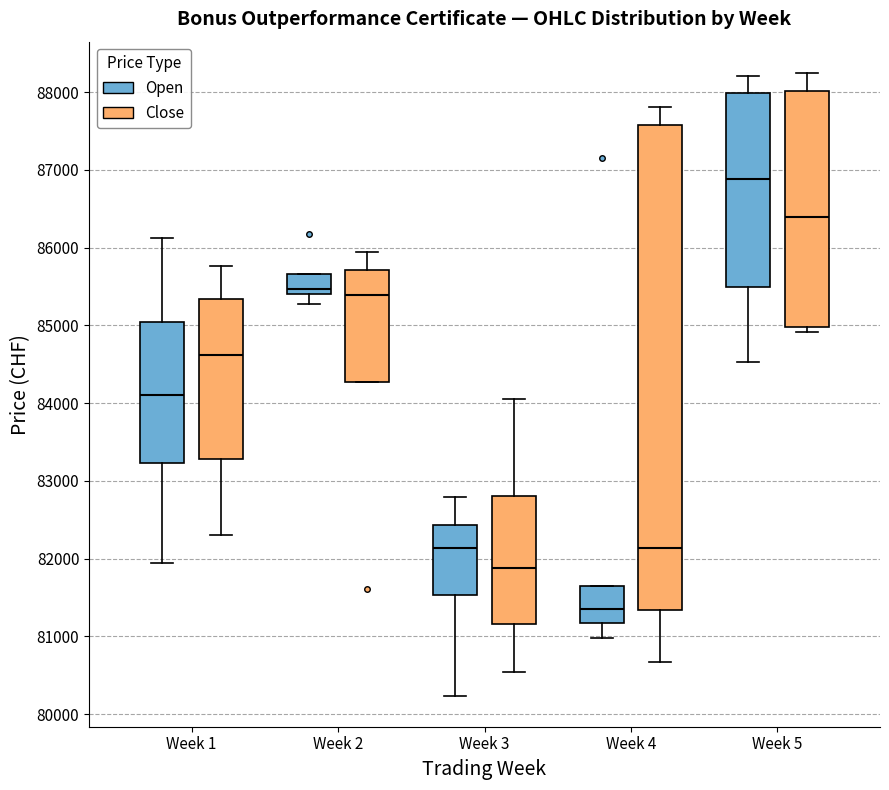

Reading left to right, read every box against the y-axis: the position of its median line, the range the box covers, and the ends of its whiskers. The values are not printed on the chart, so give them approximately, as read against the axis.

Week 1 (Open): median 84100, box 83200 to 85000, whiskers 81900 to 86100
Week 1 (Close): median 84600, box 83300 to 85300, whiskers 82300 to 85800
Week 2 (Open): median 85500, box 85400 to 85700, whiskers 85300 to 85700
Week 2 (Close): median 85400, box 84300 to 85700, whiskers 84300 to 86000
Week 3 (Open): median 82100, box 81500 to 82400, whiskers 80200 to 82800
Week 3 (Close): median 81900, box 81200 to 82800, whiskers 80500 to 84100
Week 4 (Open): median 81400, box 81200 to 81700, whiskers 81000 to 81700
Week 4 (Close): median 82100, box 81300 to 87600, whiskers 80700 to 87800
Week 5 (Open): median 86900, box 85500 to 88000, whiskers 84500 to 88200
Week 5 (Close): median 86400, box 85000 to 88000, whiskers 84900 to 88300